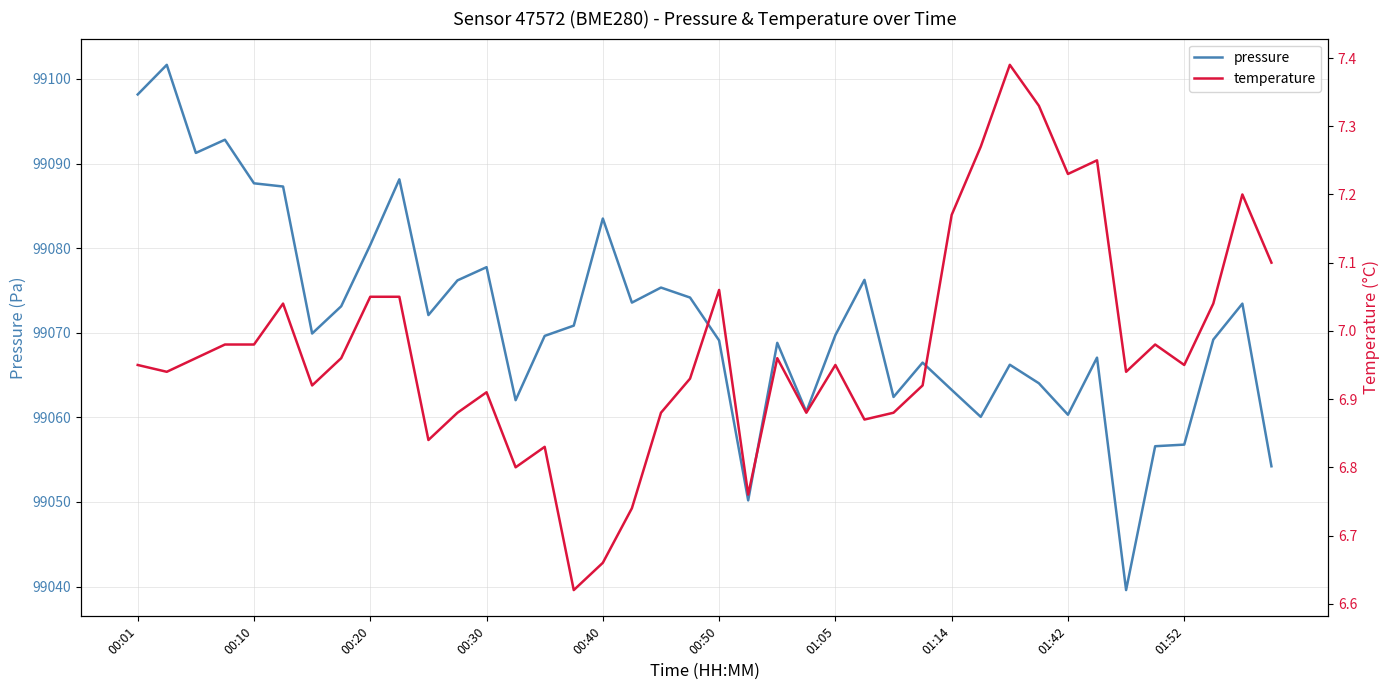

What is the highest value of the pressure series?

99101.7